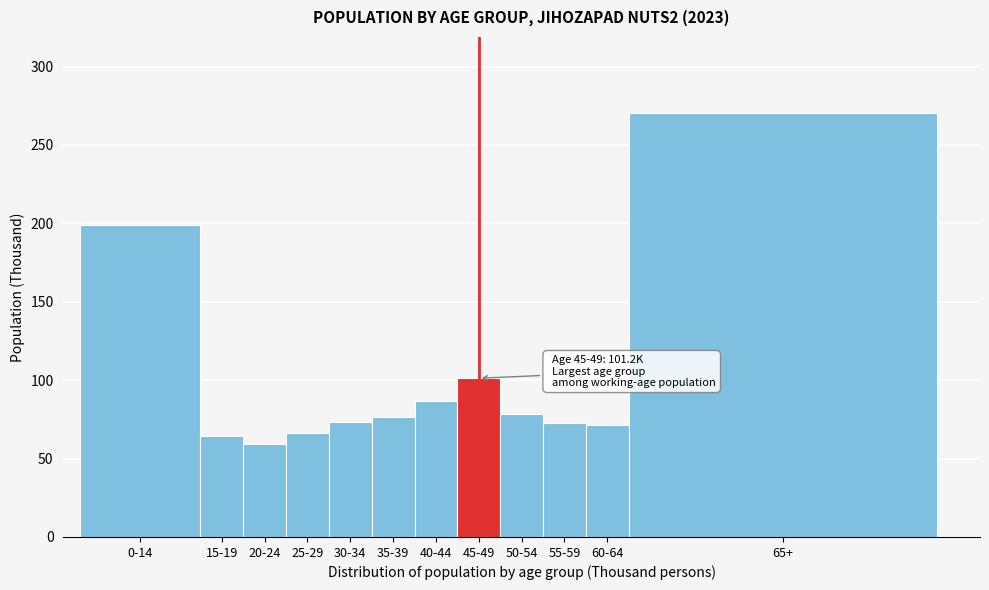

What is the value of the 7th bar from the left?

86.9